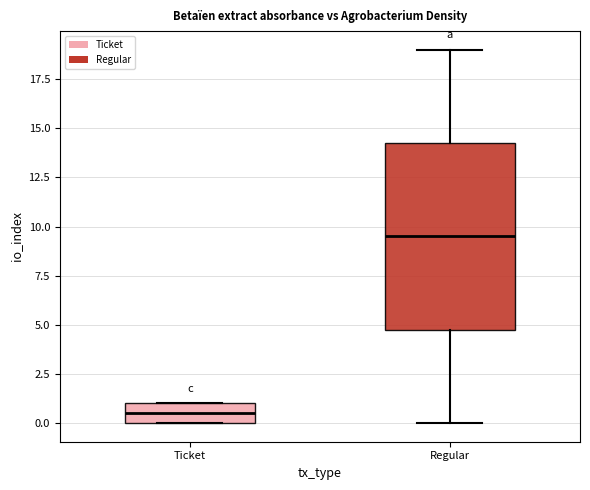

Reading left to right, transcribe this box plot: for each box, give where its median line is, the range the box spans, and where its two whiskers end, as read against the y-axis. The values are not printed on the chart, so give them approximately, as read against the axis.

Ticket: median 0.5, box 0.0 to 1.0, whiskers 0.0 to 1.0
Regular: median 9.5, box 5.0 to 14.5, whiskers 0.0 to 19.0